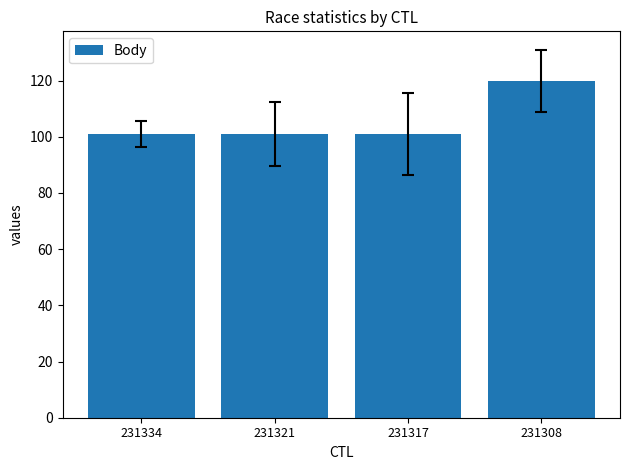

What is the difference between the maximum and minimum values?

19